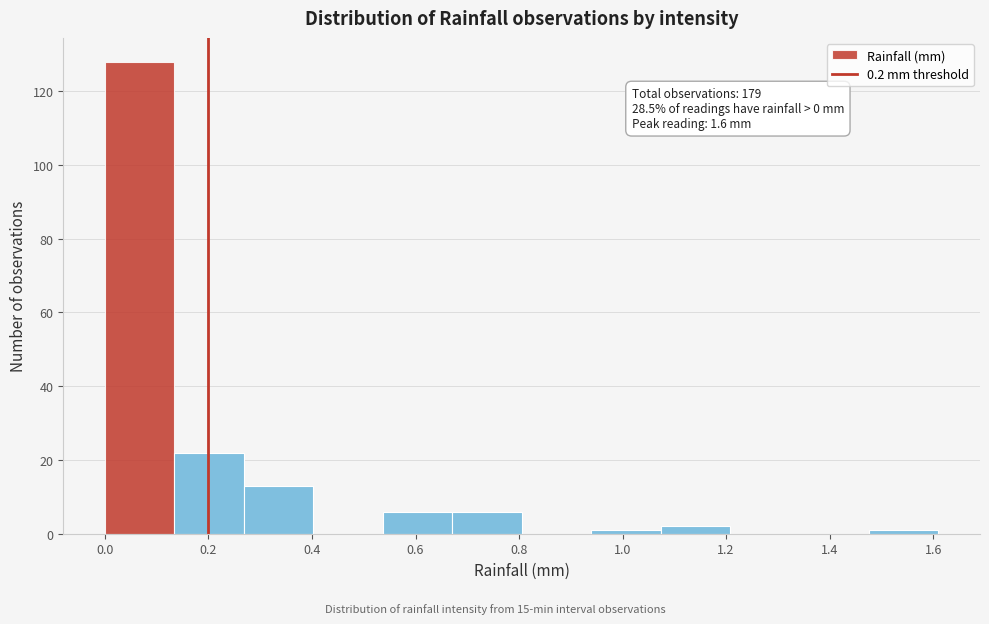

Over which range of the x-axis is the bar tallest?

0.00 to 0.14